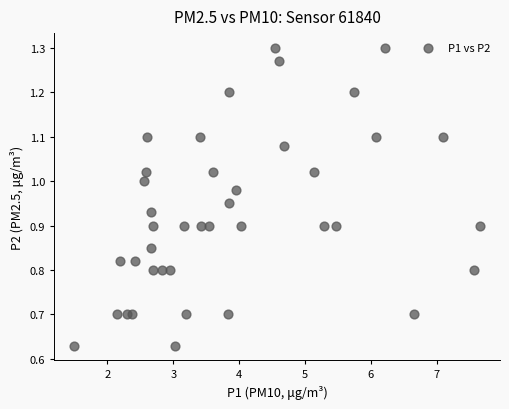

What is the range of Y values (max minus min)?

0.7